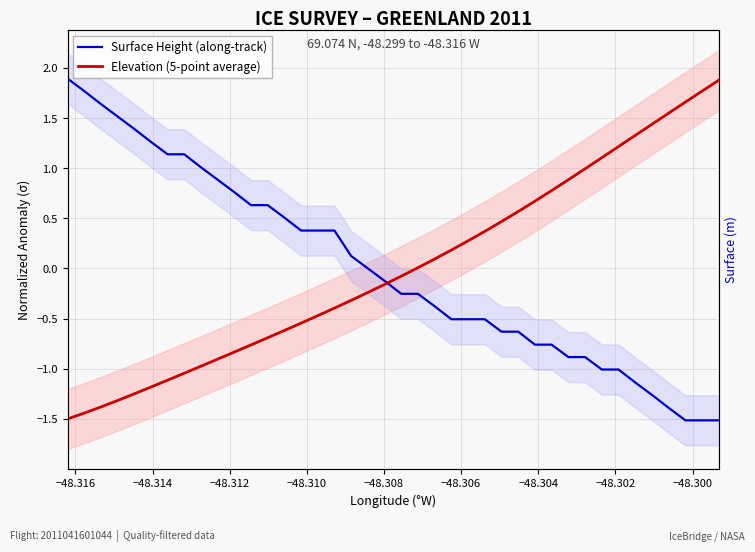

What are all the series names shown in the legend?

Surface Height (along-track), Elevation (5-point average)